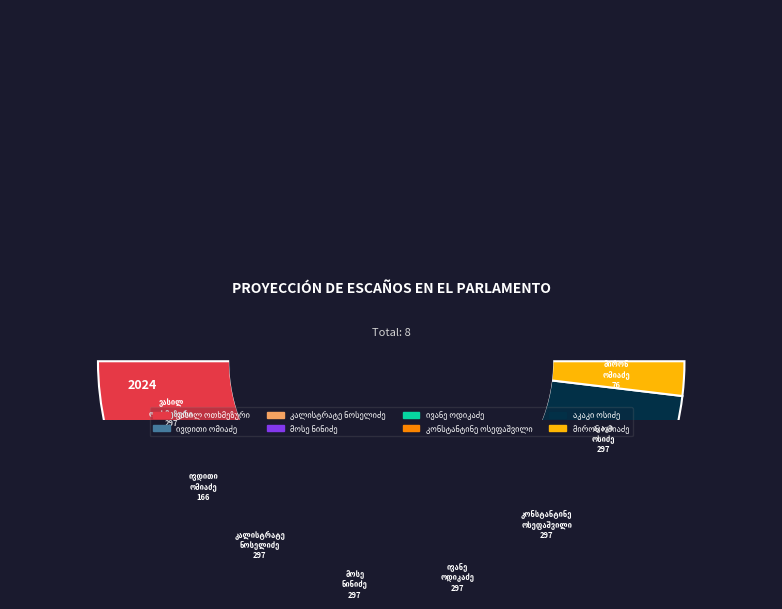

Between ვასილ ფისანის ძე ოთხმეზური and კონსტანტინე სამსონის ძე ოსეფაშვილი, which is larger?

კონსტანტინე სამსონის ძე ოსეფაშვილი